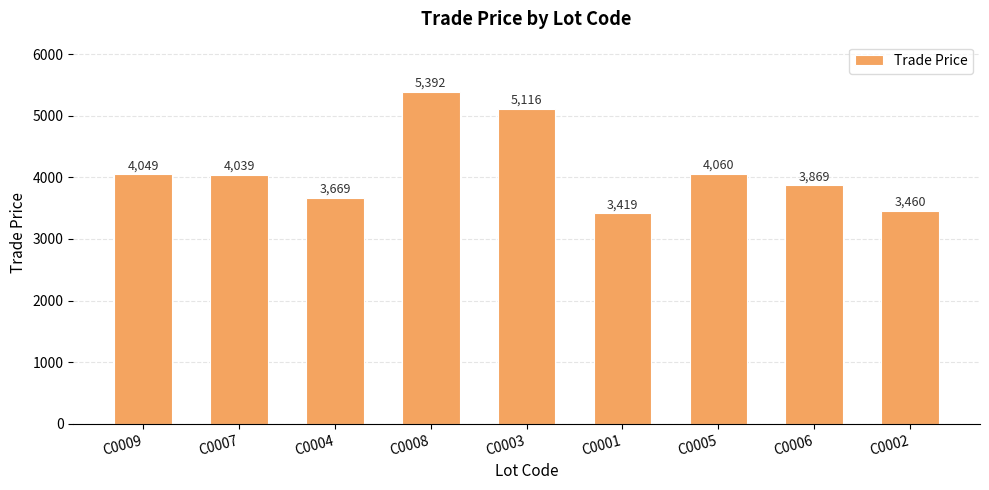

List the labels in order of value, largest first.

C0008, C0003, C0005, C0009, C0007, C0006, C0004, C0002, C0001